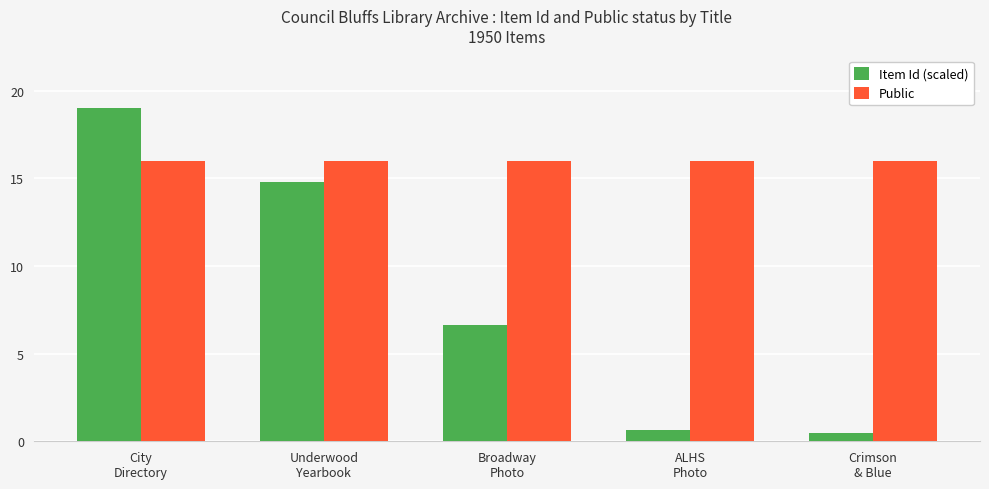

Which series has the largest total across all categories?

Public